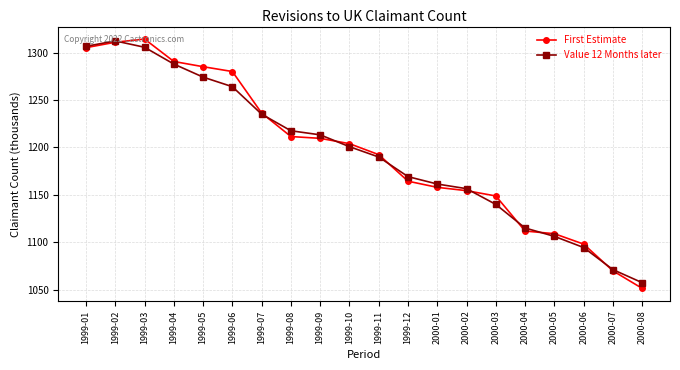

What is the difference between the maximum and minimum values in the First Estimate series?

263.1